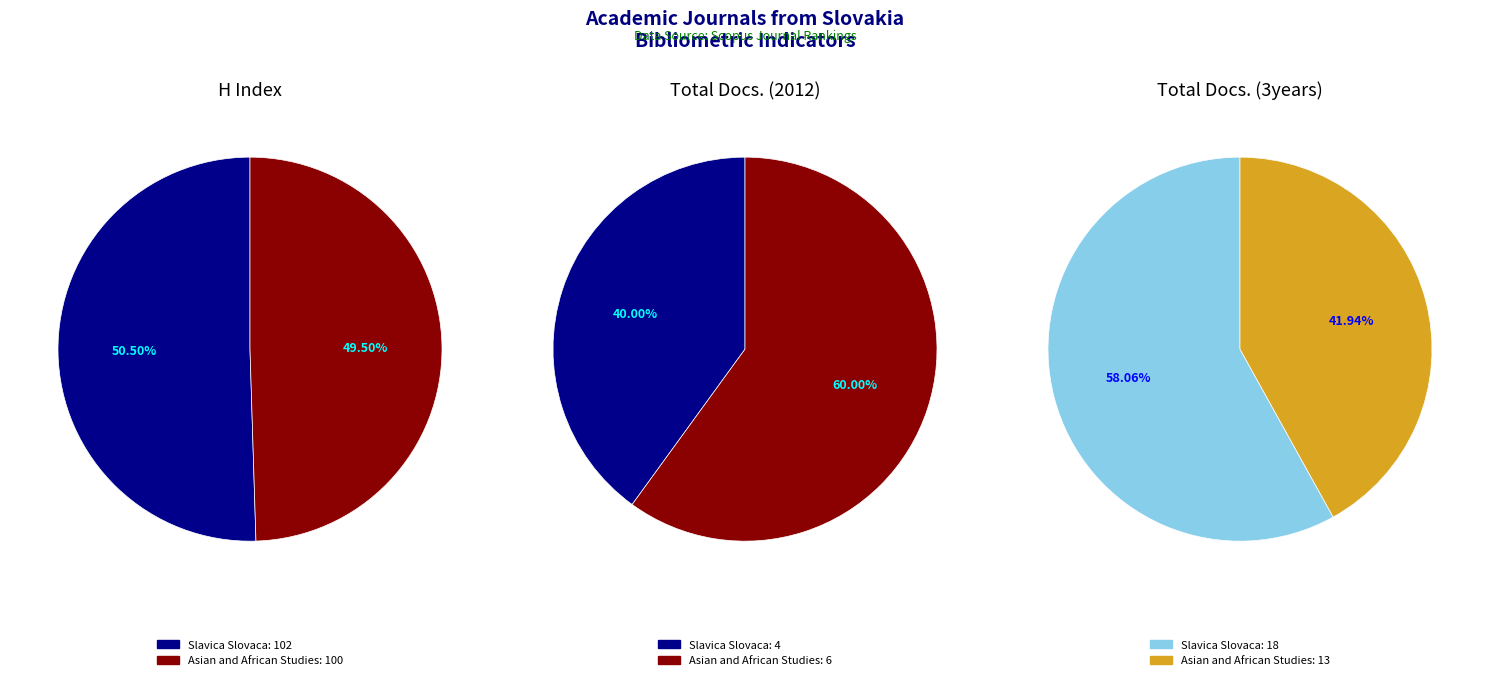

To the nearest percent, what portion does Slavica Slovaca represent?

40%